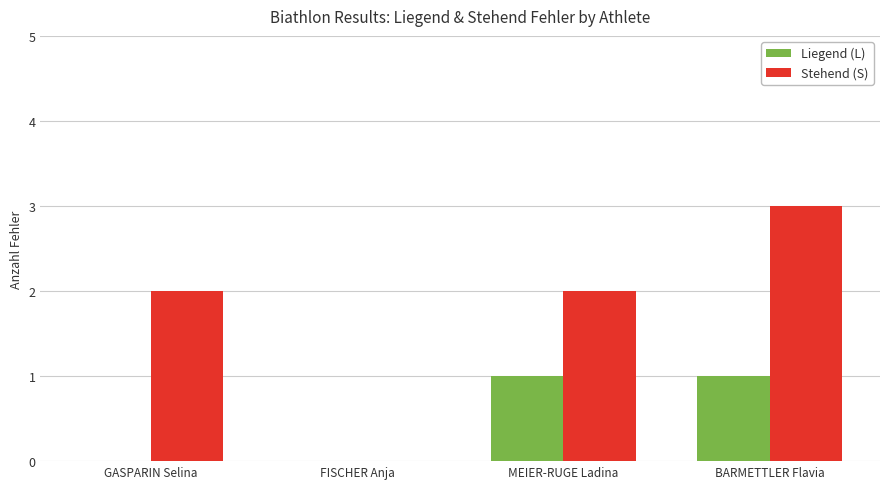

At which category is the sum across all series the highest?

BARMETTLER Flavia